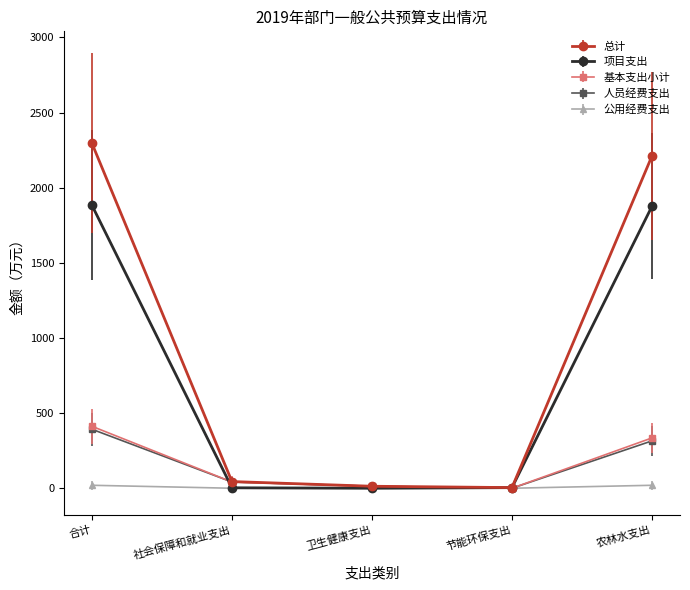

True or false: 公用经费支出 has more than 2 interior local peaks.

False